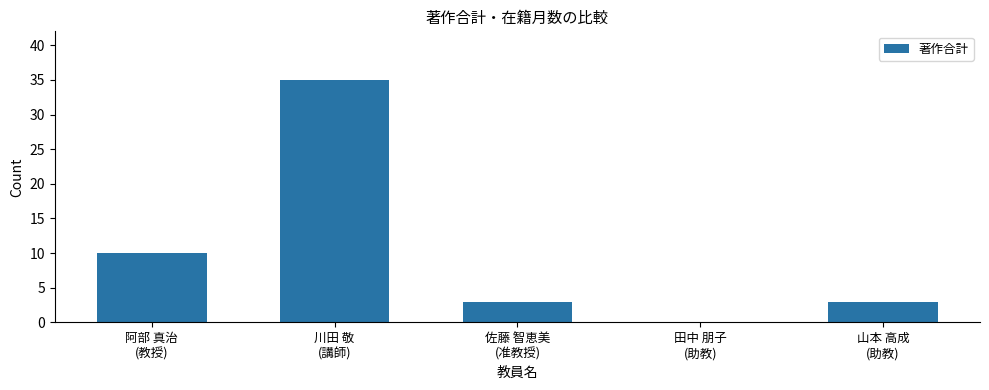

Which has a higher value, 川田 敬
(講師) or 佐藤 智恵美
(准教授)?

川田 敬
(講師)